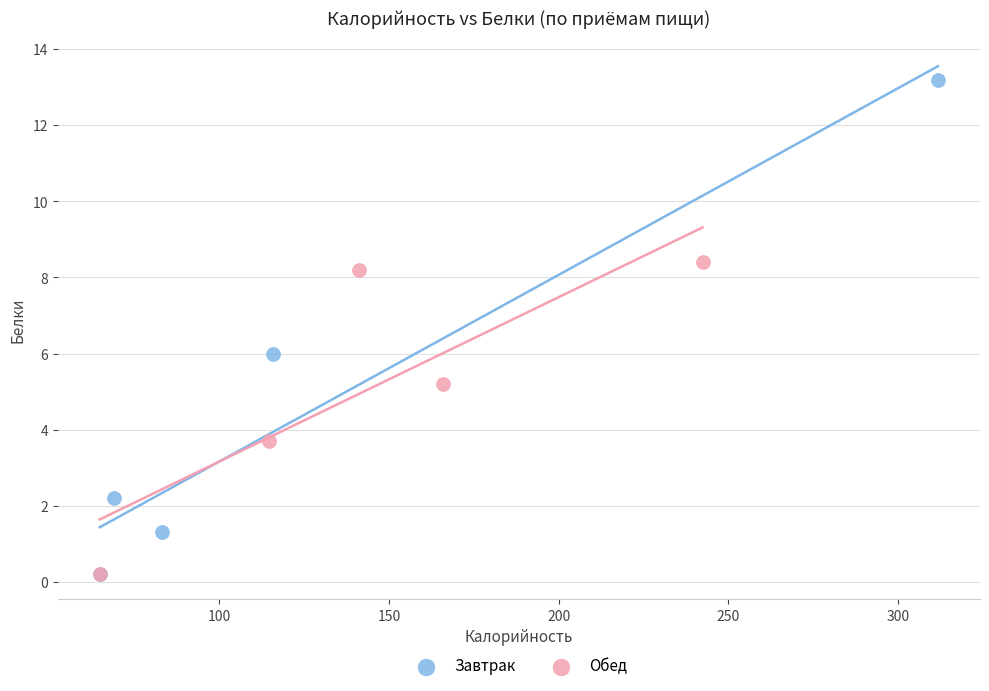

Which series contains the highest Y value?

Завтрак